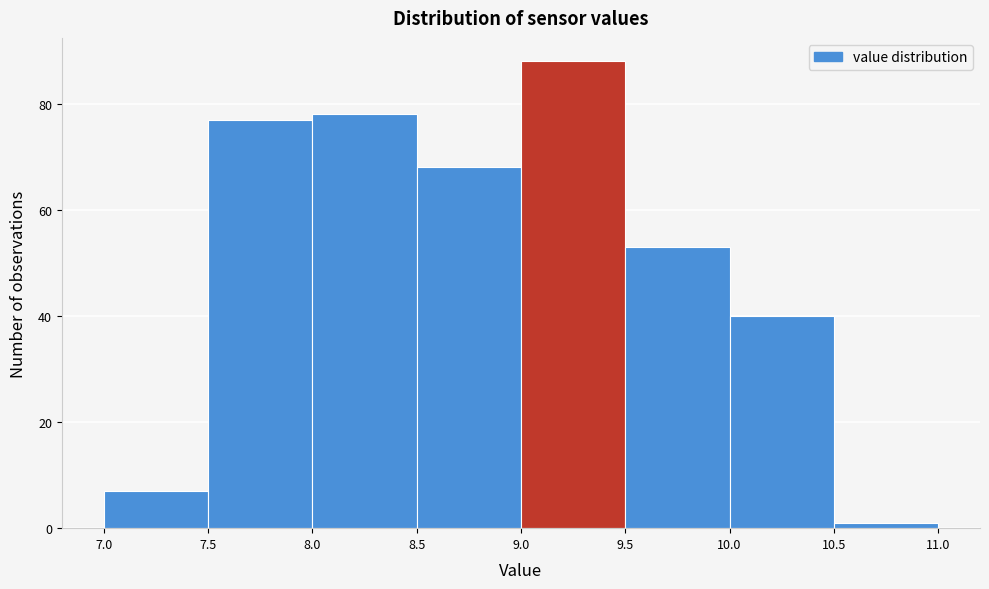

What is the height of the bar covering 8.0 to 8.5 on the x-axis? The values are not printed on the chart, so give them approximately, as read against the axis.

78